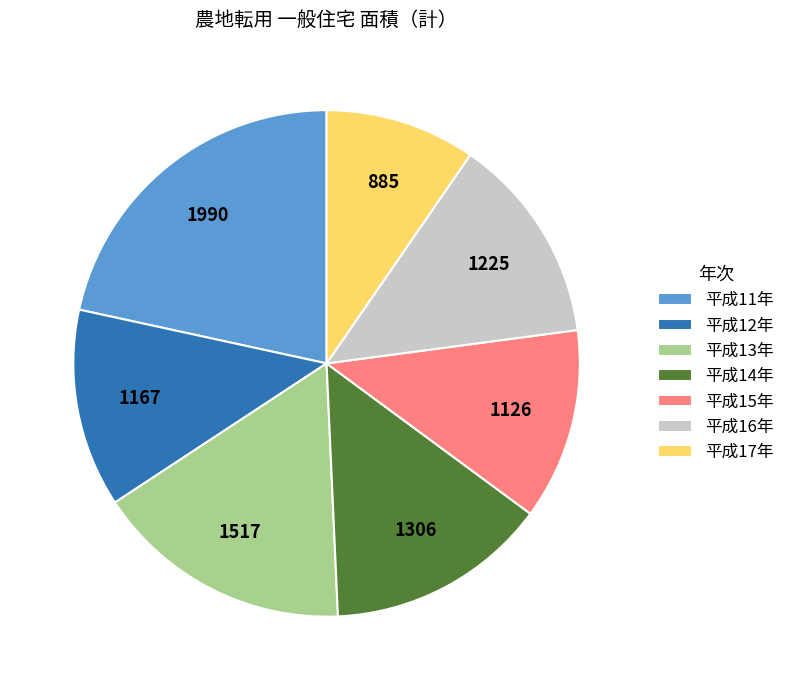

What is the largest slice in the pie chart?

平成11年